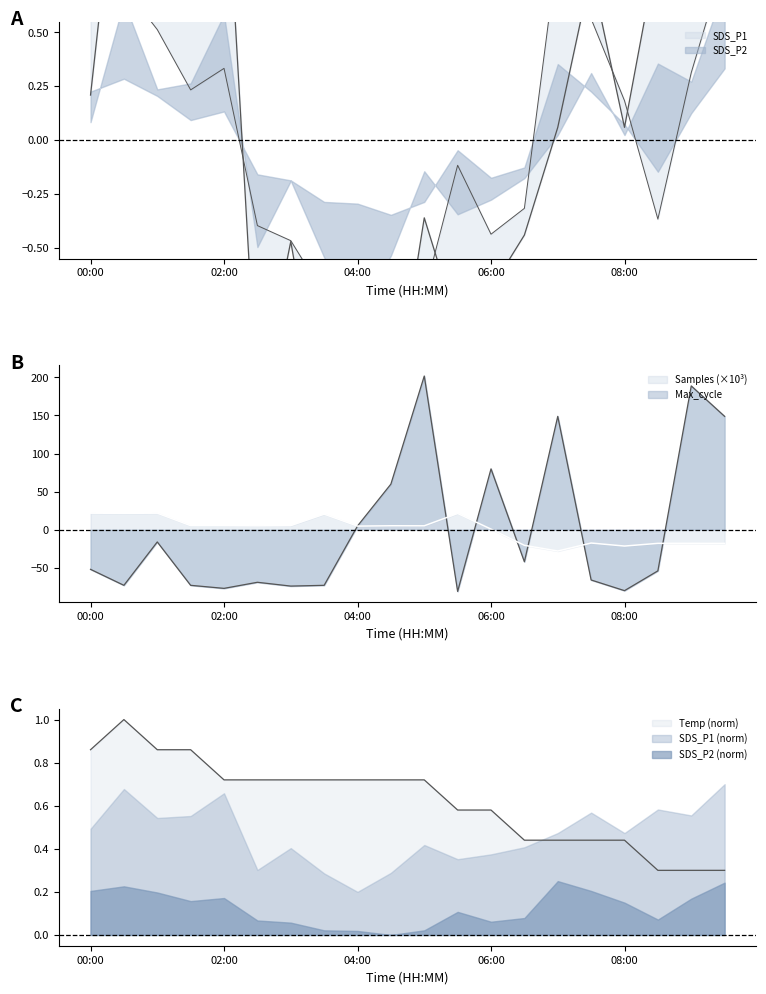

At how many categories does at least one series exceed 185?

2